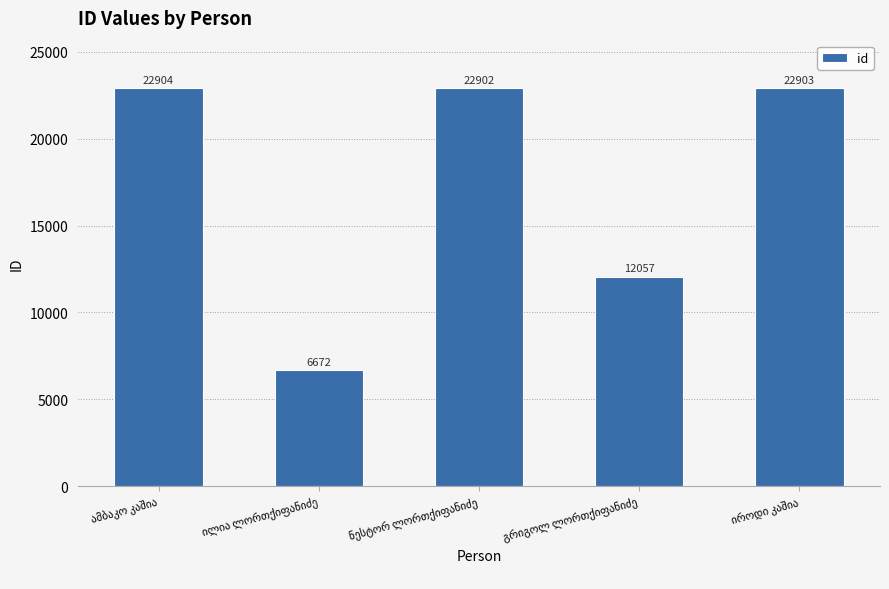

What is the average value?

17488